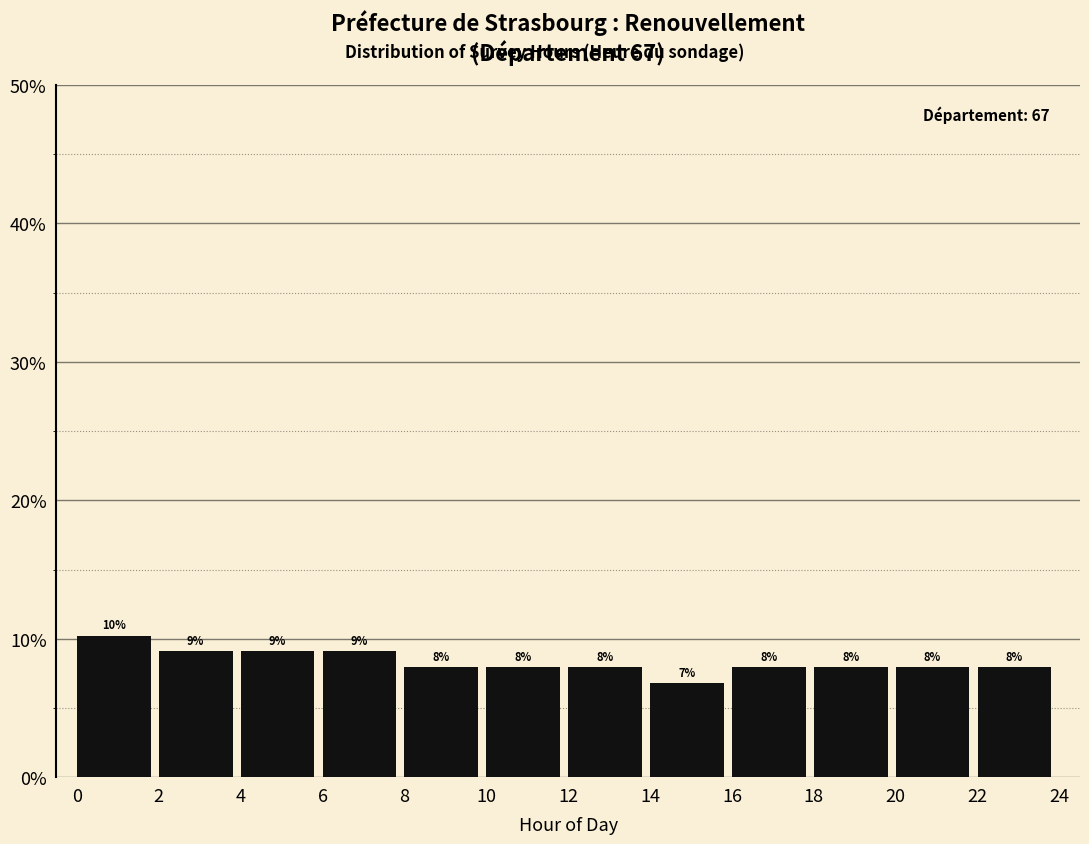

Over which range of the x-axis is the bar tallest?

0 to 2